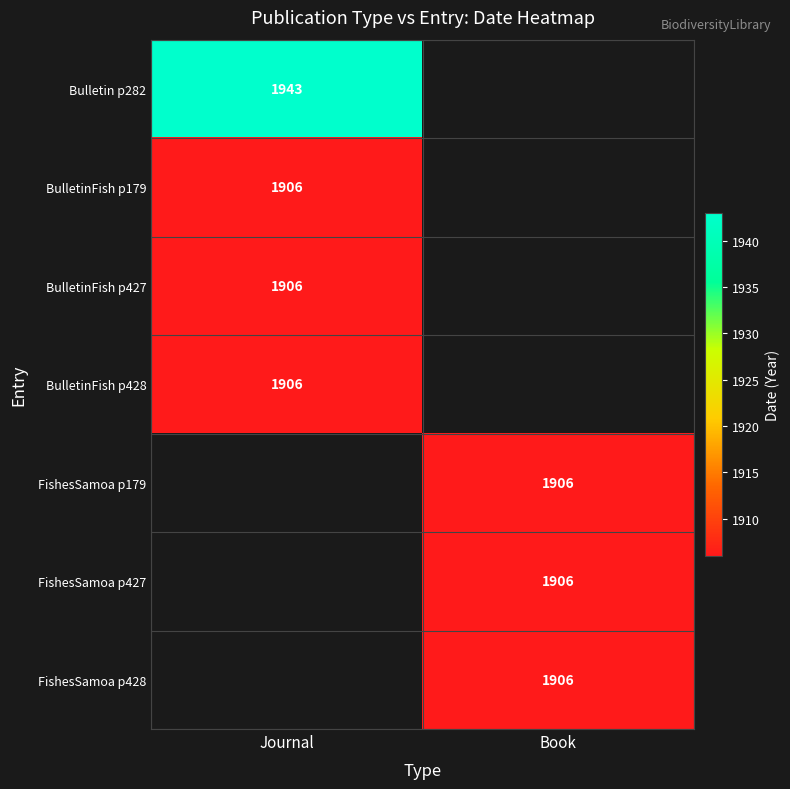

Is it true that BulletinFish p428 equals 3331 at Journal?

False